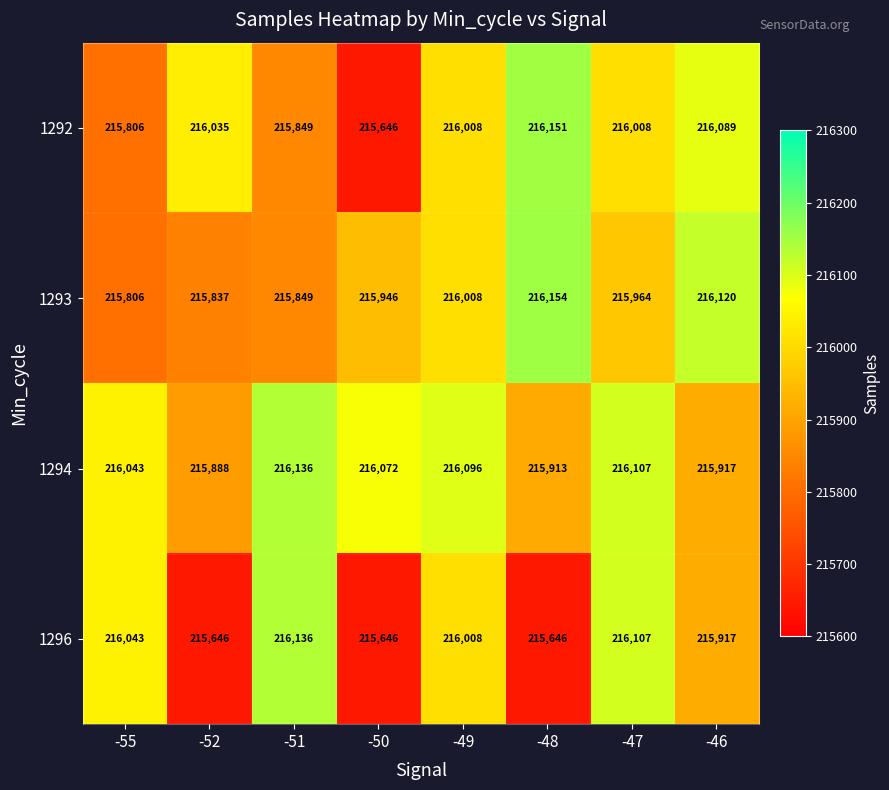

At how many categories does at least one series exceed 215821?

8